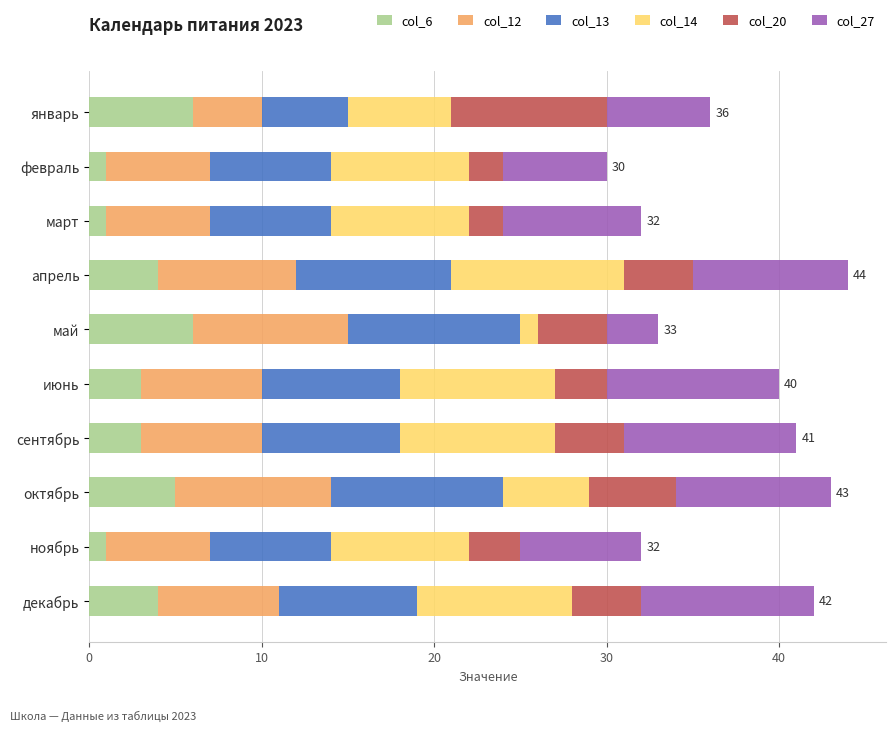

What is the total value across all series at февраль?

30